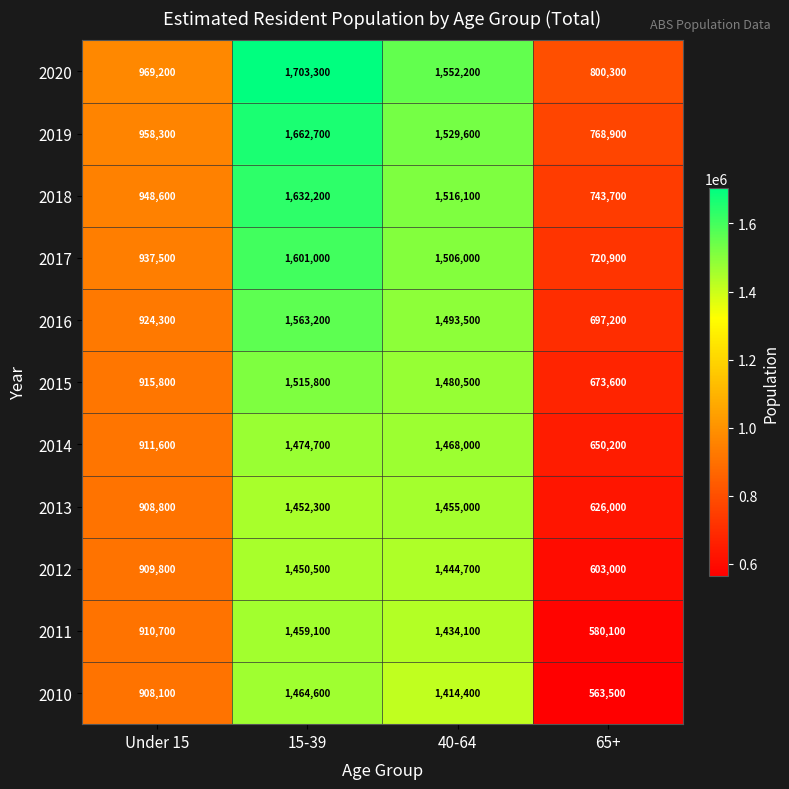

How many values in the 2011 series are below 1434100?

2